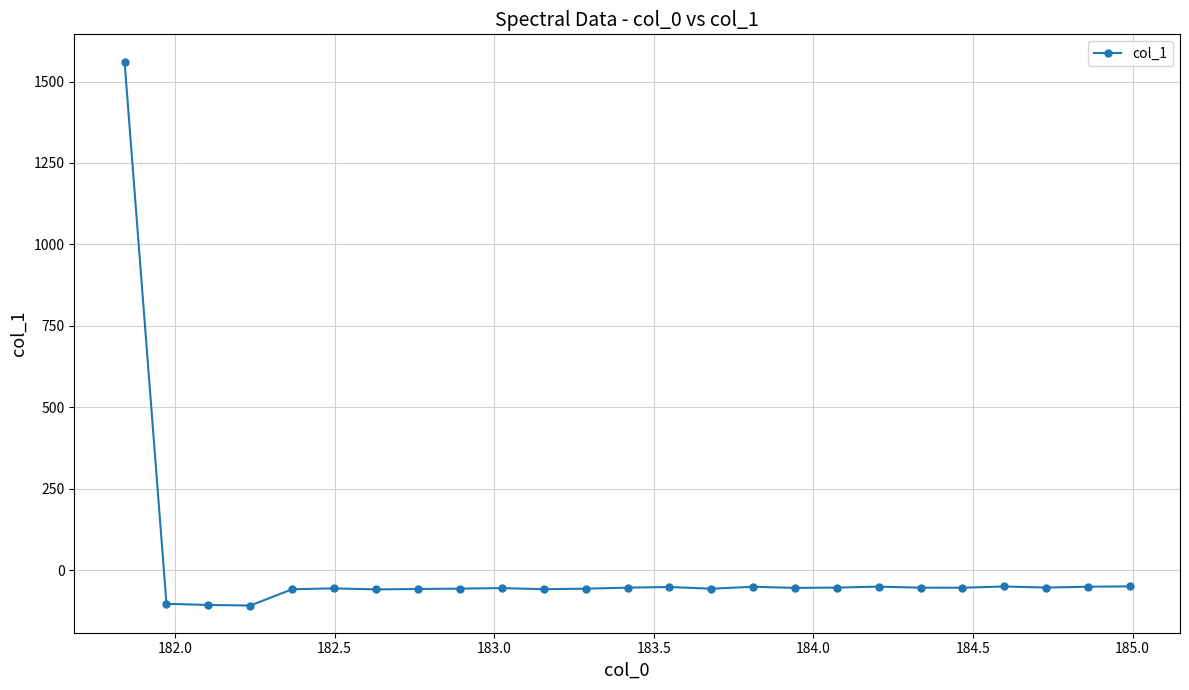

What is the smallest value displayed?

-108.4